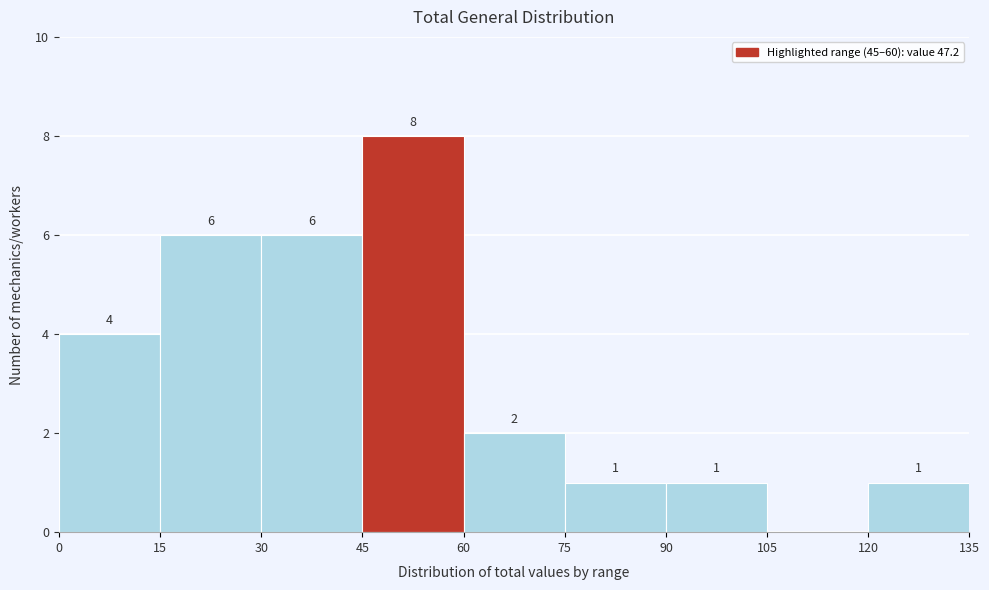

Over which range of the x-axis is the bar tallest?

45 to 60